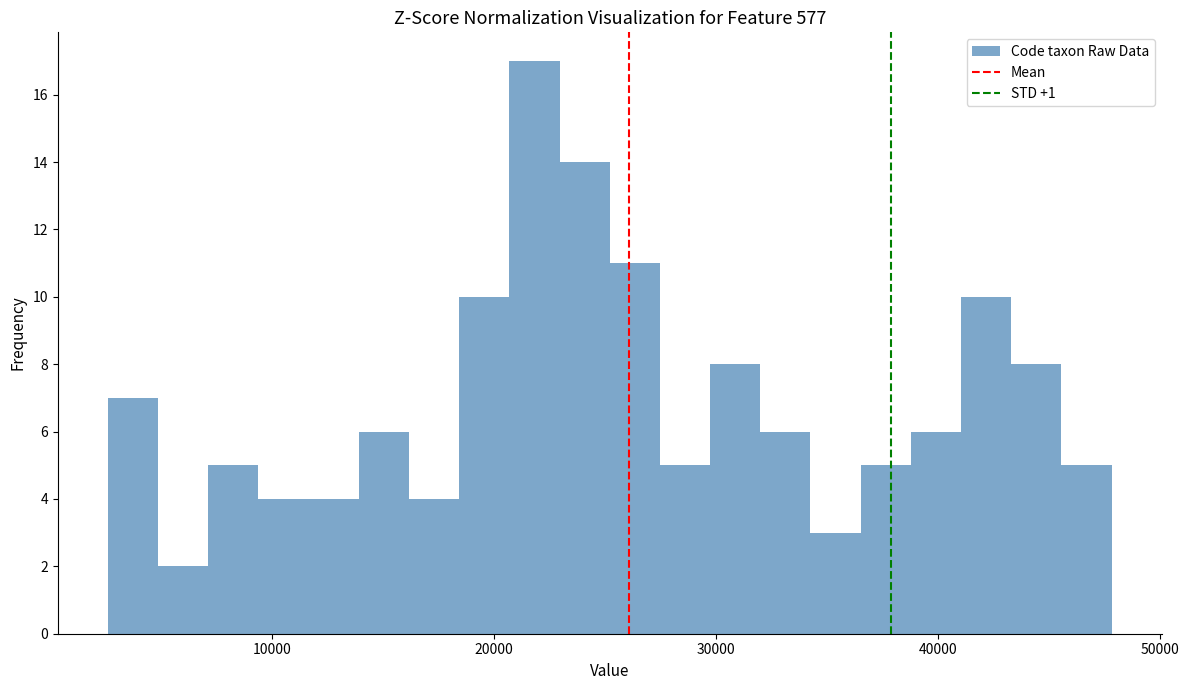

Read against the x-axis, roughly where is the centre of the tallest bar?

22000